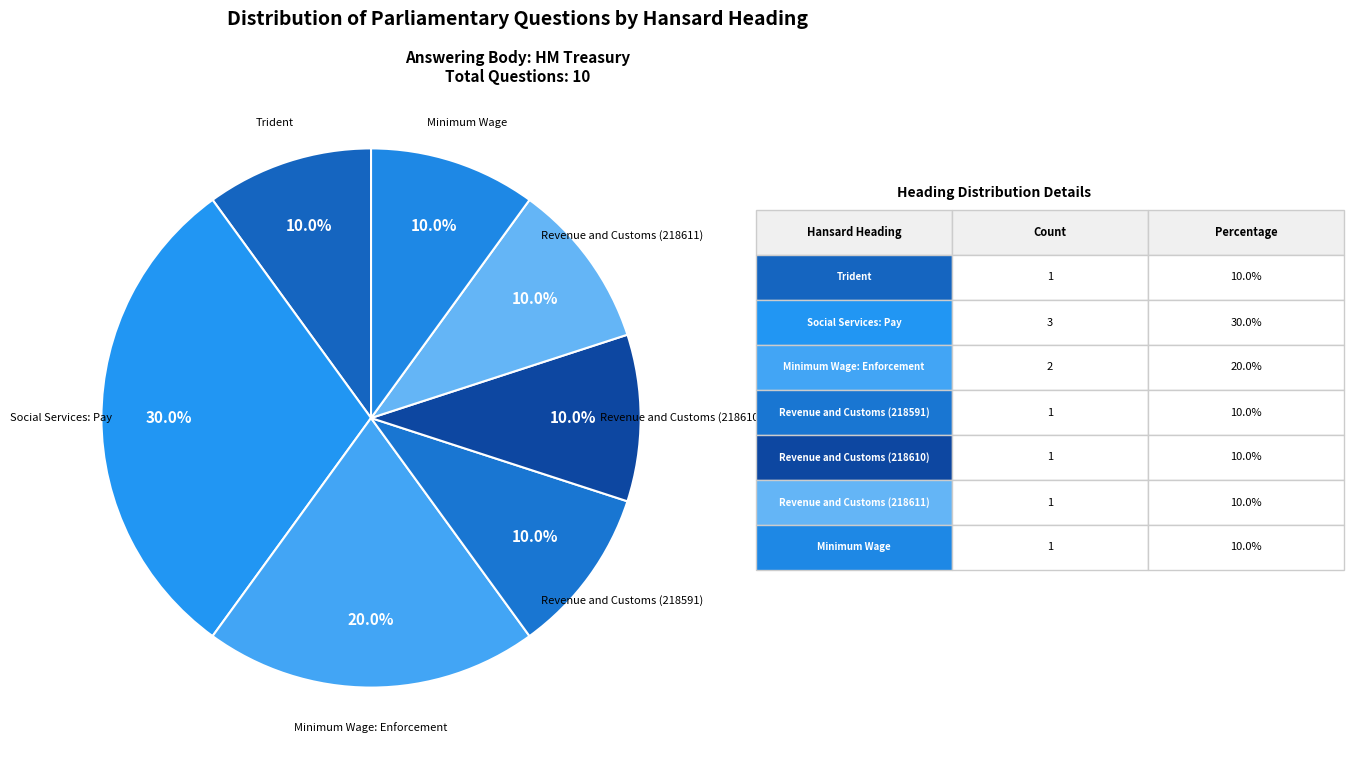

How many slices are in this pie chart?

7